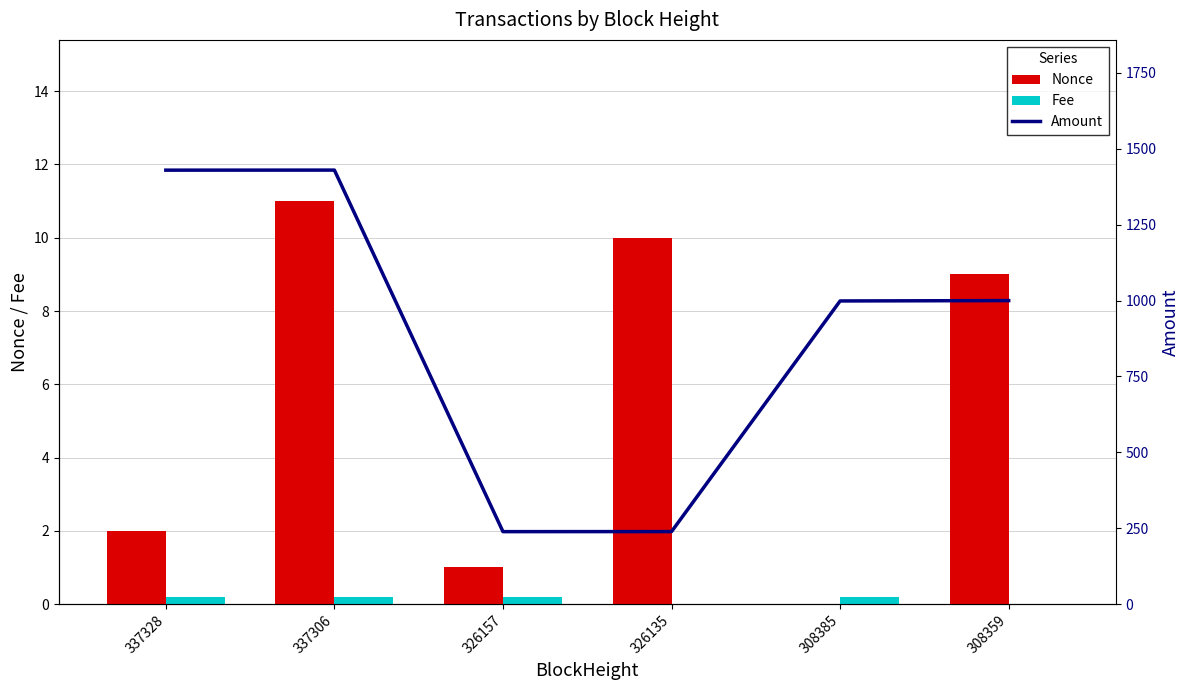

Rank the series at 337328 from highest to lowest value.

Amount, Nonce, Fee